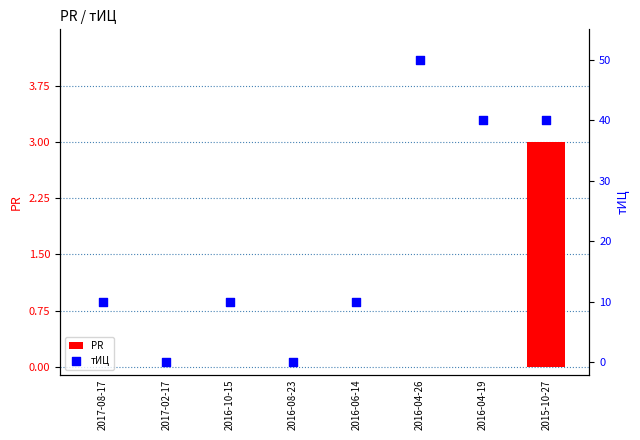

Which series has the largest total across all categories?

тИЦ